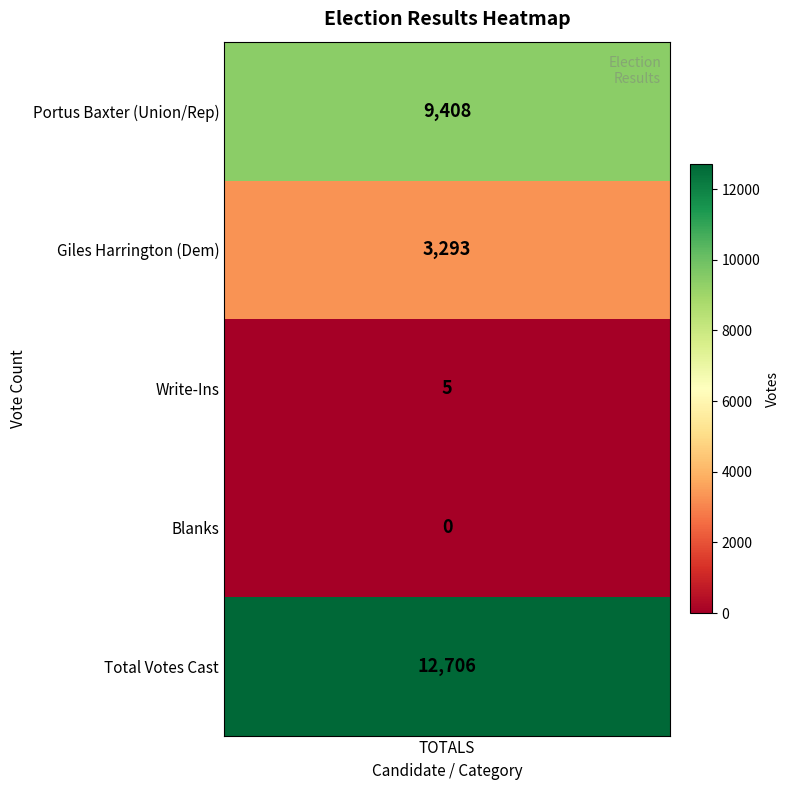

List the labels in order of value, largest first.

4, 0, 1, 2, 3